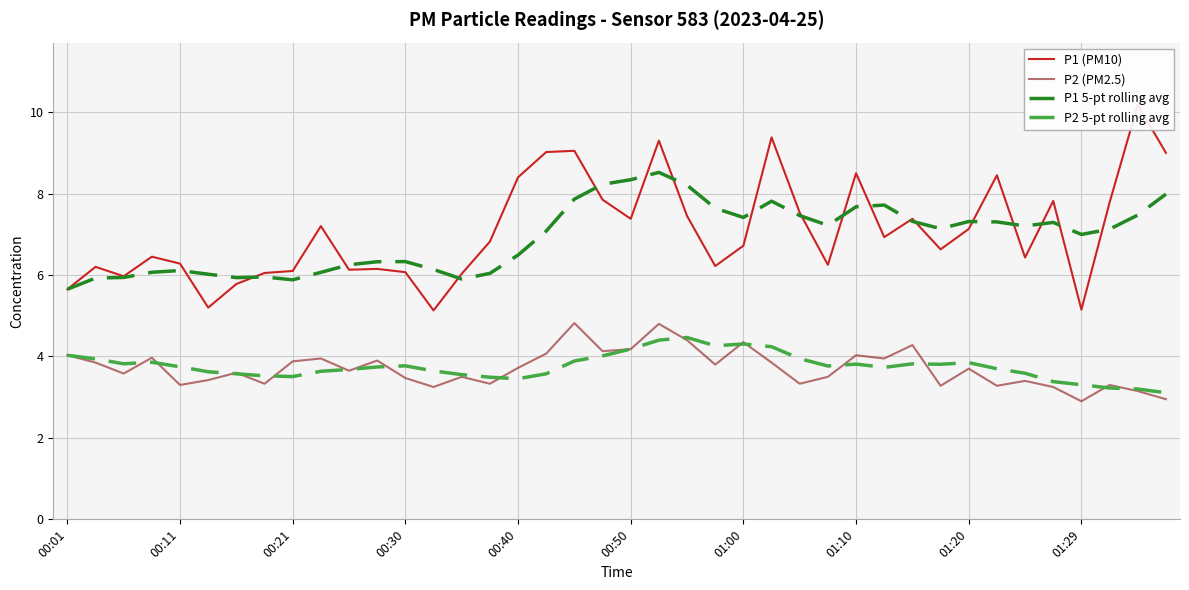

True or false: P1 (PM10) and P2 5-pt rolling avg cross at least once.

False